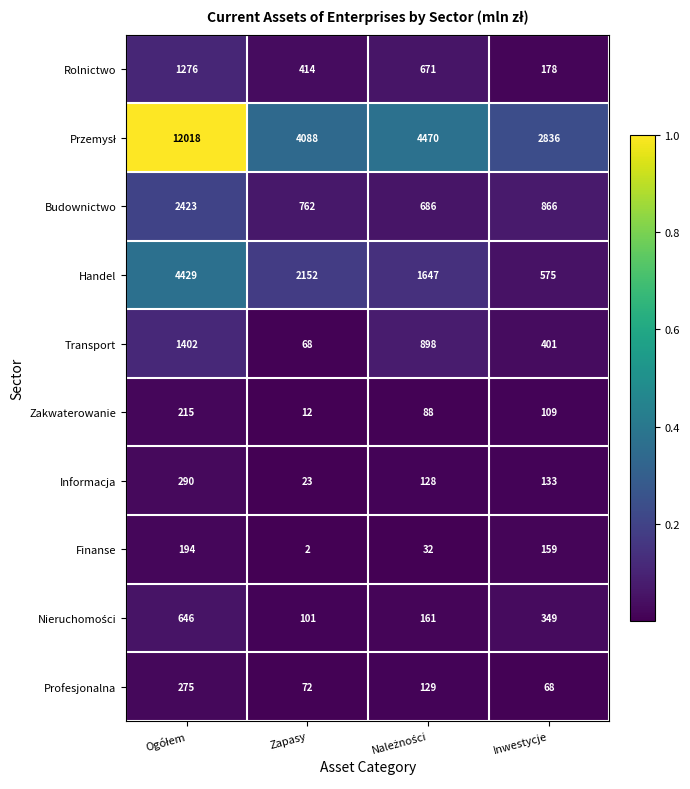

What is the difference between the highest and lowest values at Zapasy?

4086